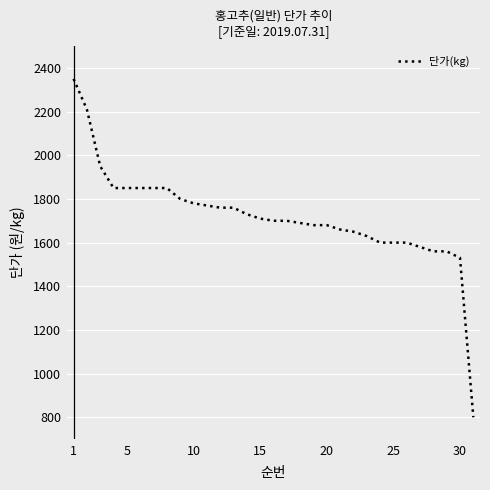

What is the greatest value displayed?

2350